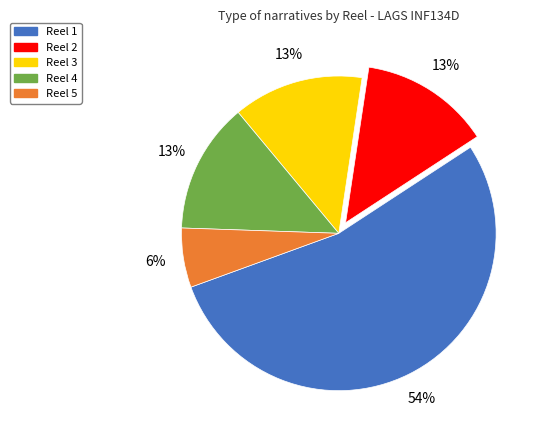

Do Reel 2 and Reel 4 together represent more than half of the pie?

No